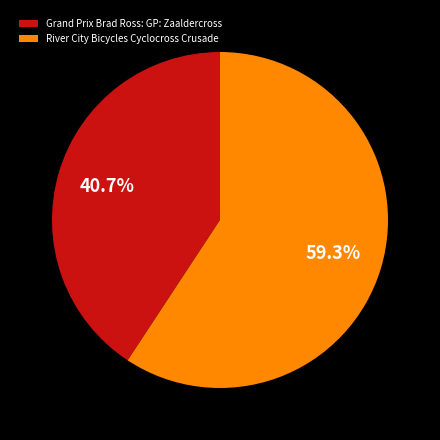

Is it true that River City Bicycles Cyclocross Crusade is 59% of the pie?

True